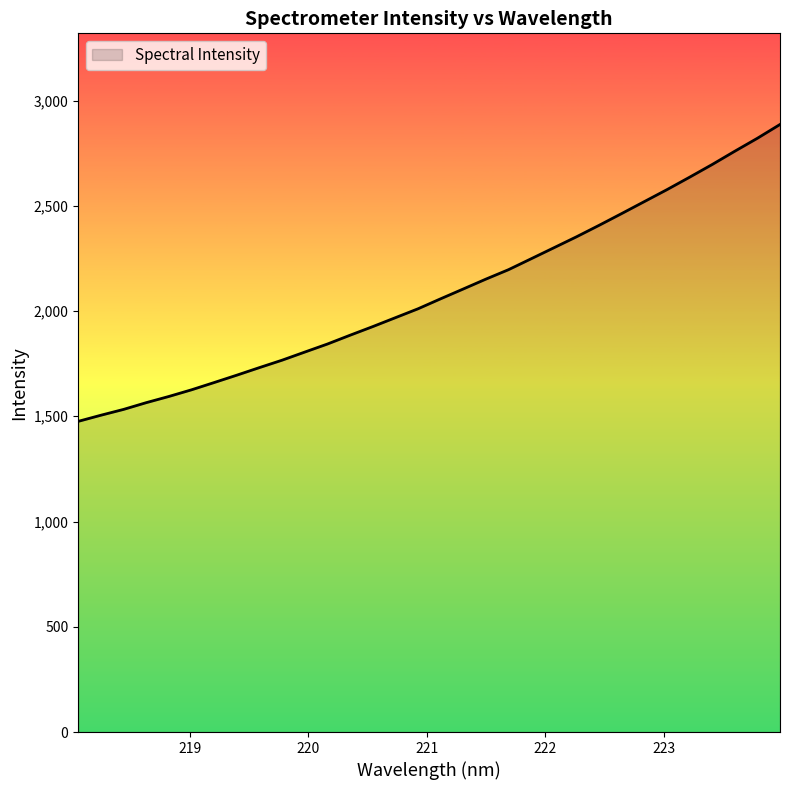

What is the smallest value displayed?

1475.8